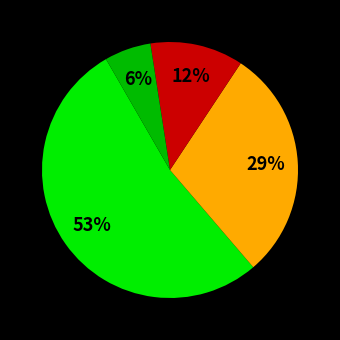

To the nearest percent, what is the difference between the largest and smallest slice percentages?

47%